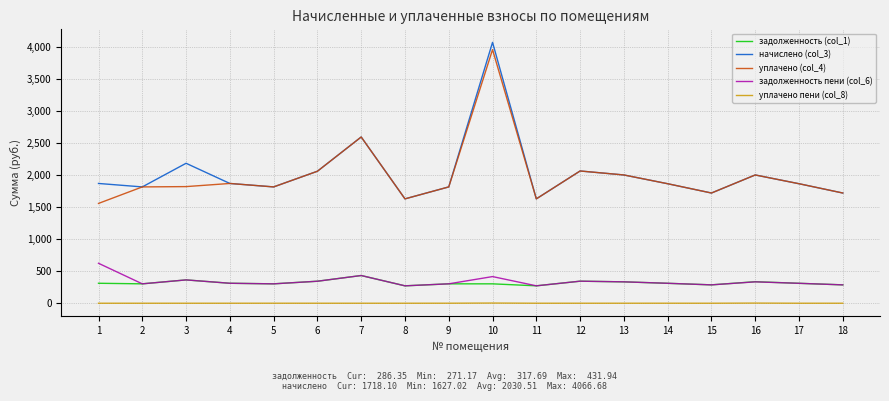

Which series has the largest total across all categories?

начислено (col_3)